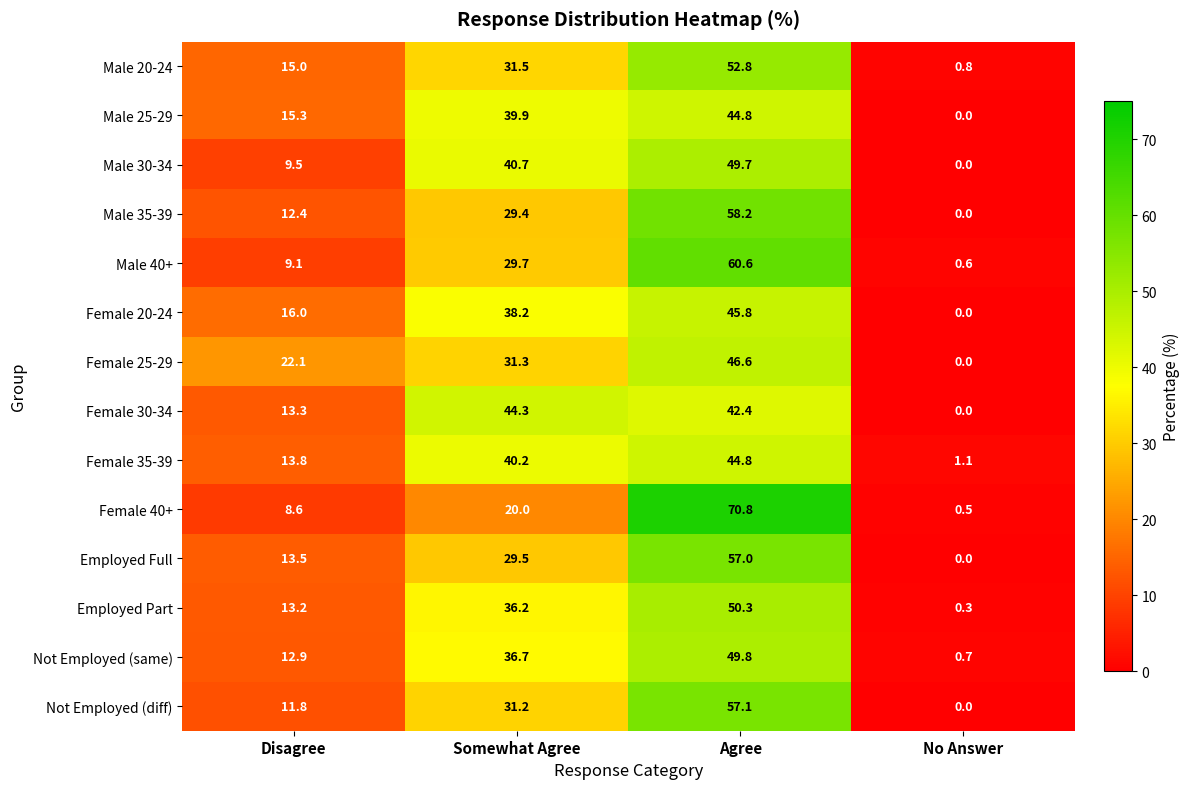

The Not Employed (diff) series shows 16.4 at Disagree. True or false?

False